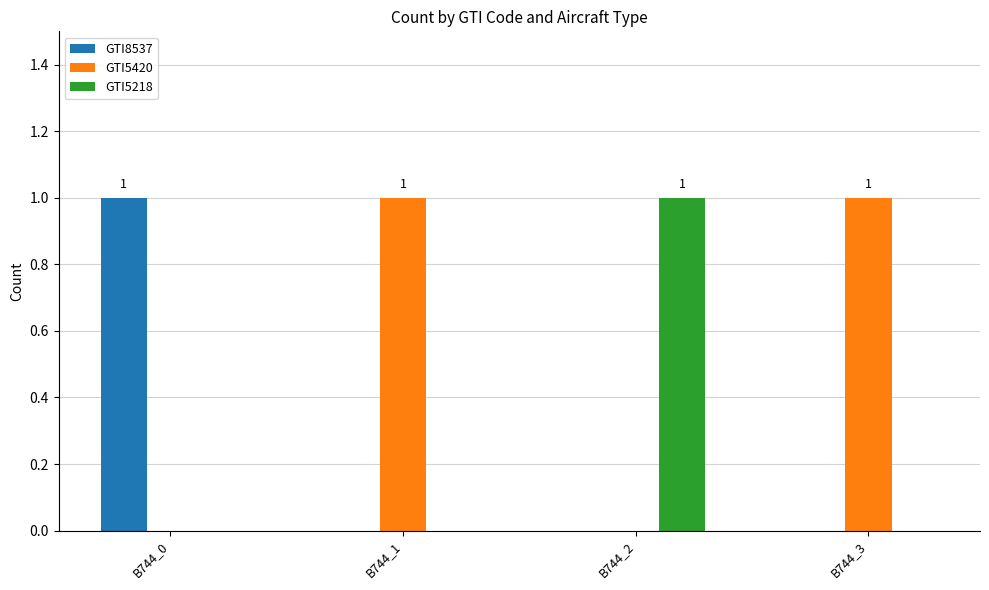

Which category has the highest value in the GTI8537 series?

B744_0